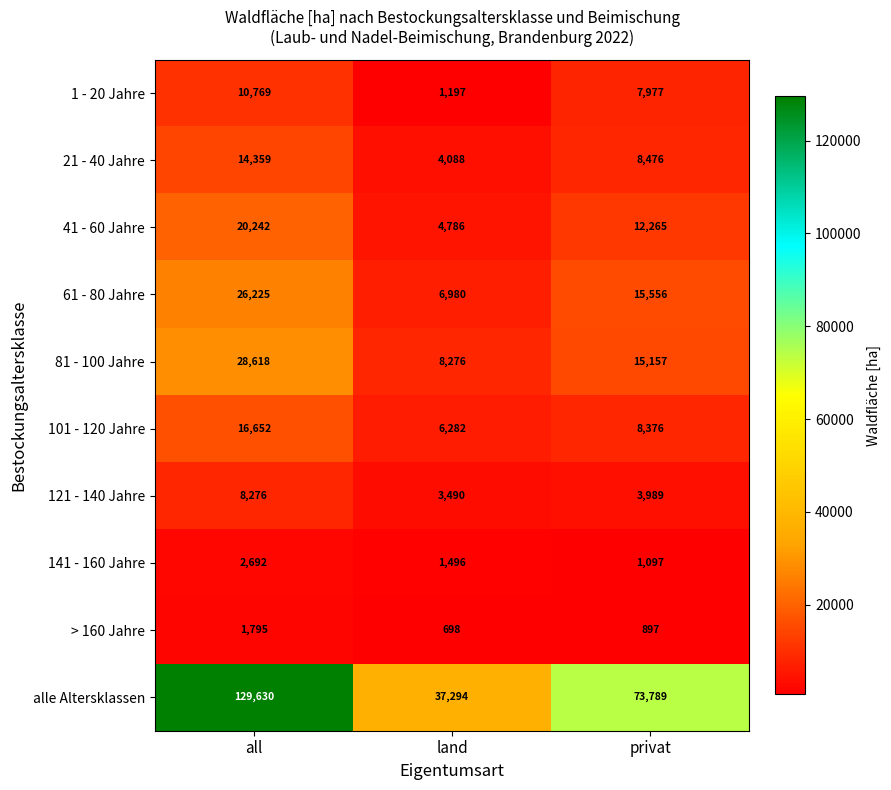

At how many categories does at least one series exceed 75144?

1